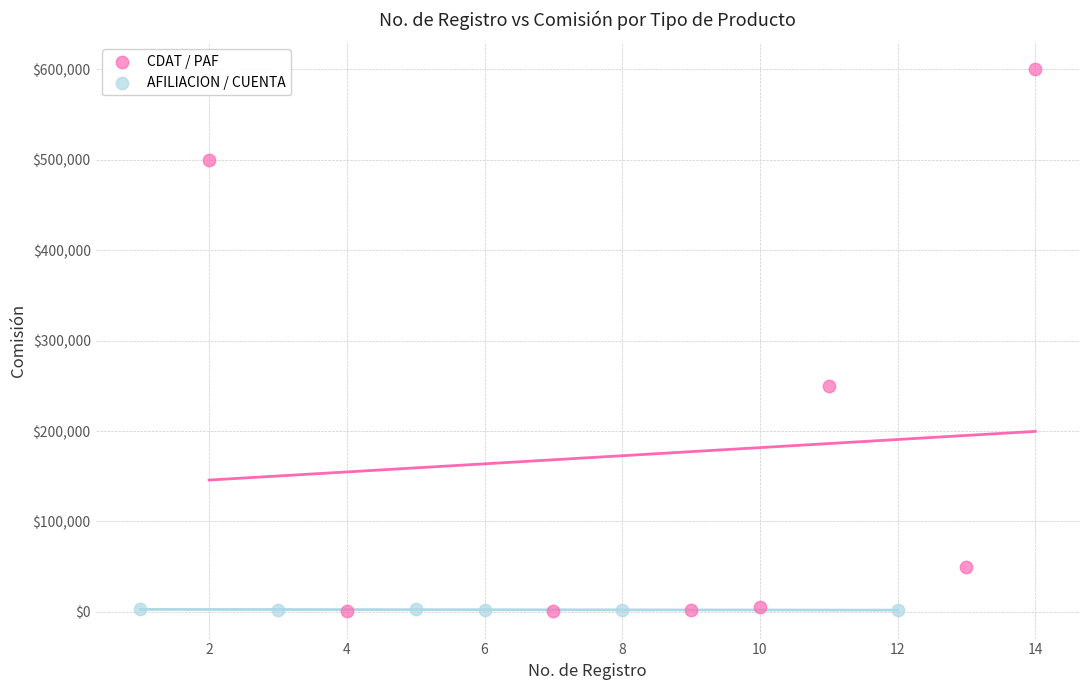

Which series has the largest Y range (max minus min)?

CDAT / PAF